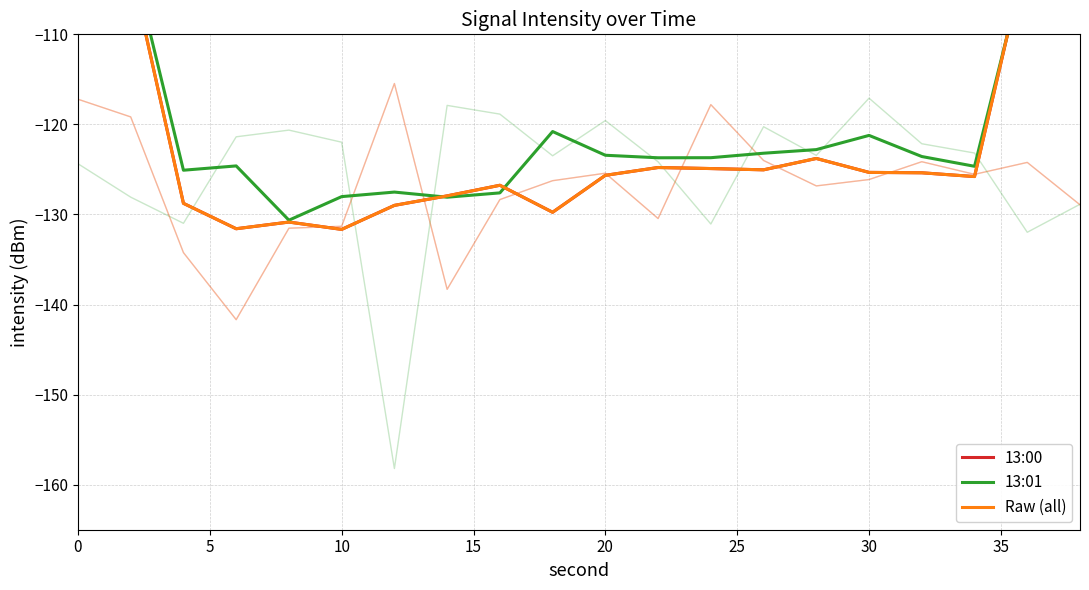

At which label does 13:00 reach its minimum?

10